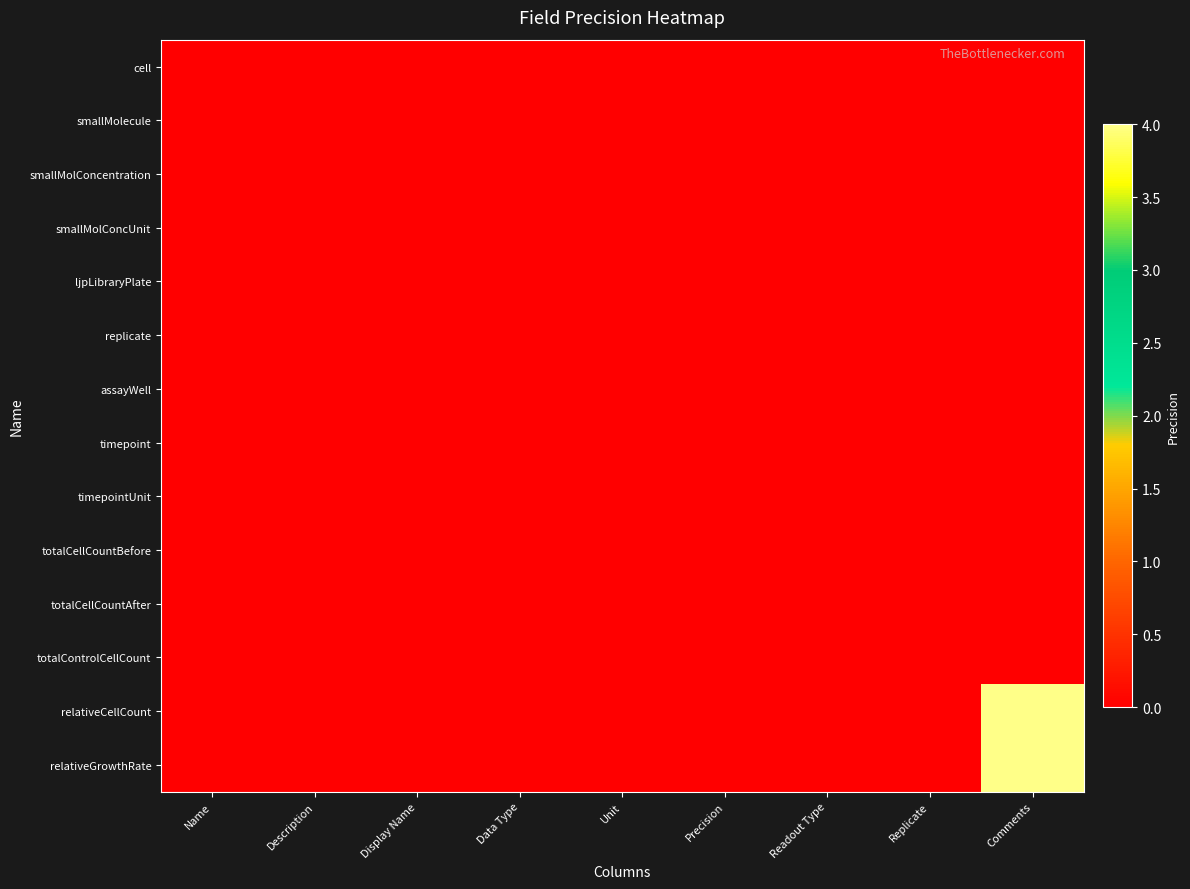

Rank the series at Unit from lowest to highest value.

cell, smallMolecule, smallMolConcentration, smallMolConcUnit, ljpLibraryPlate, replicate, assayWell, timepoint, timepointUnit, totalCellCountBefore, totalCellCountAfter, totalControlCellCount, relativeCellCount, relativeGrowthRate